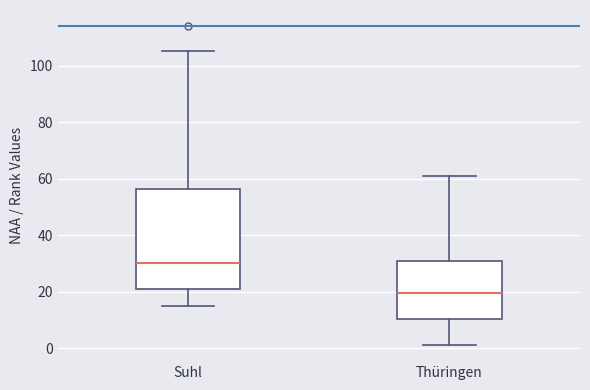

Where does the lower whisker of the box for Suhl end on the y-axis? The values are not printed on the chart, so give them approximately, as read against the axis.

16